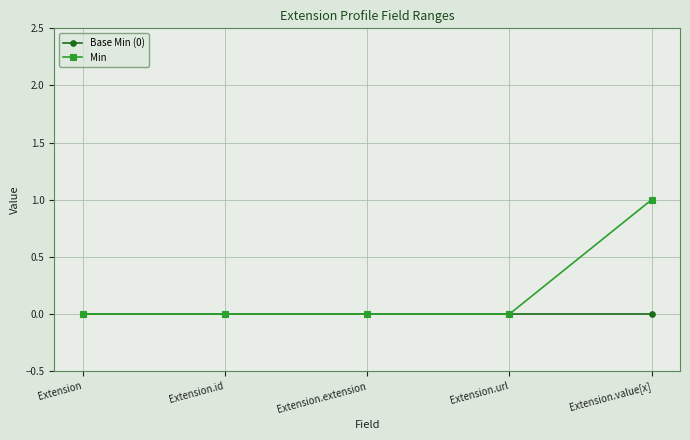

Which series changed the most between Extension and Extension.value[x]?

Min